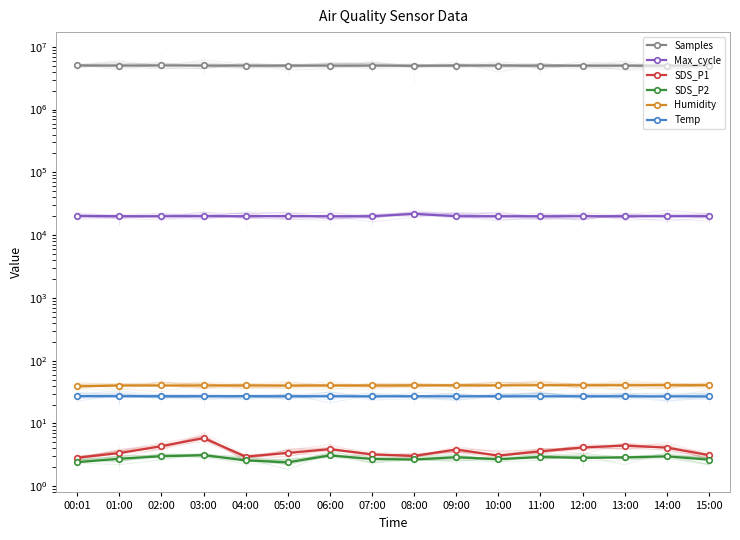

Rank the series by their maximum value, from highest to lowest.

Samples, Max_cycle, Humidity, Temp, SDS_P1, SDS_P2